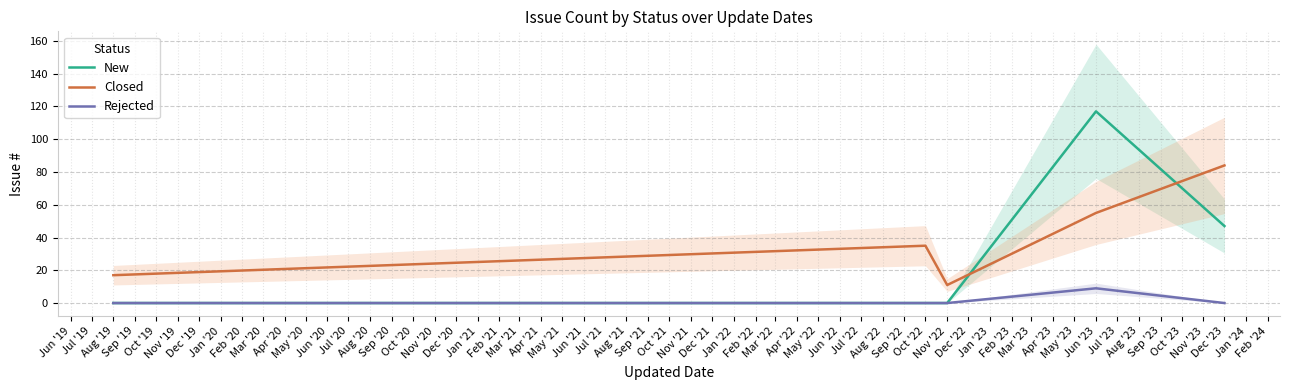

What is the lowest value of the Closed series?

11